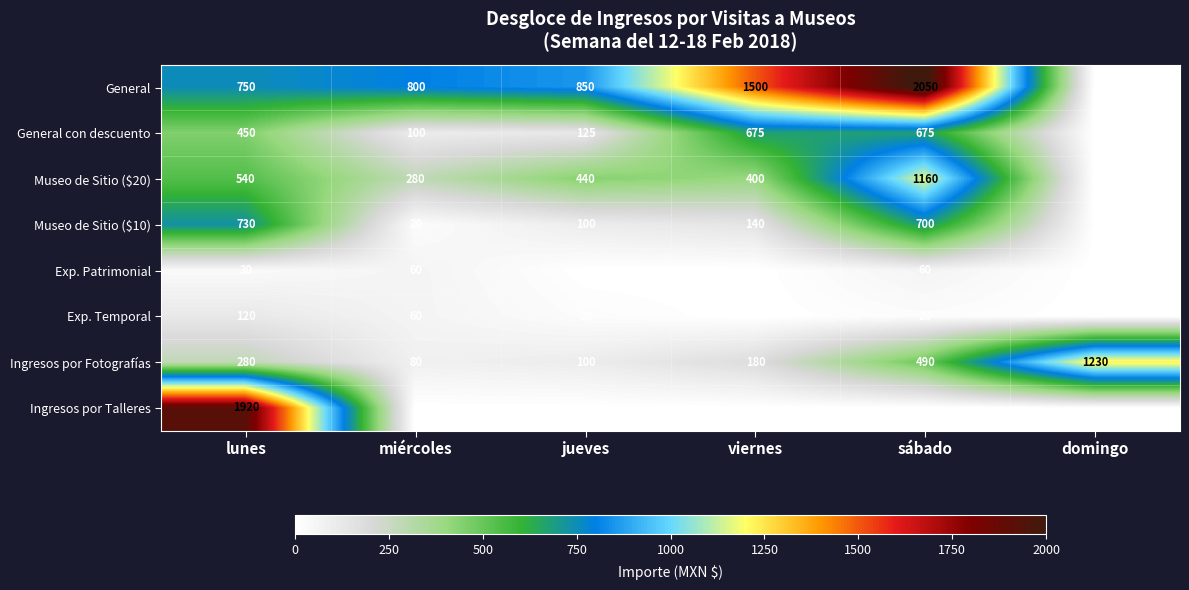

What is the difference between the General values at lunes and sábado?

1300